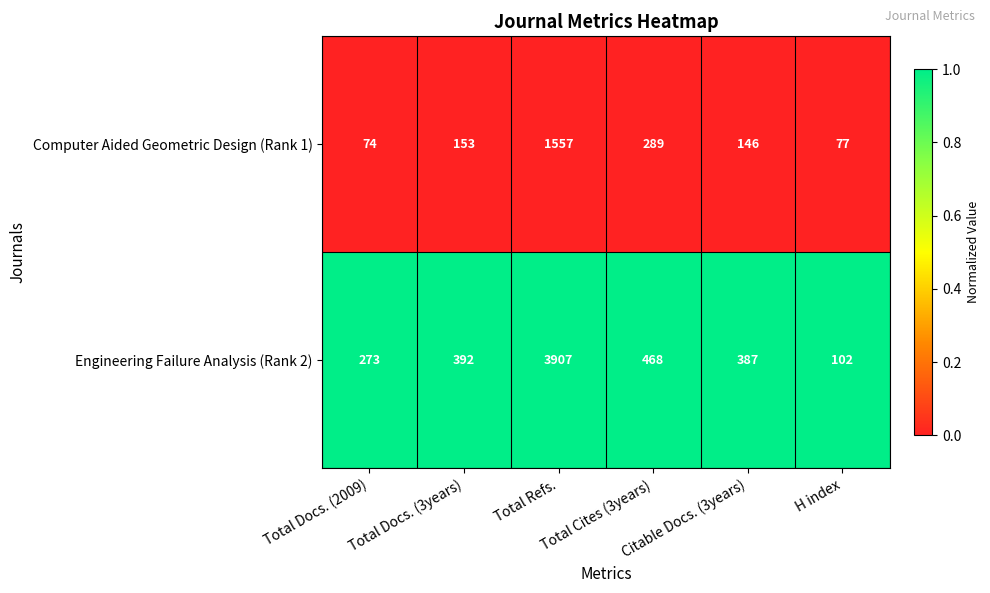

Which series has the largest range (max minus min)?

Engineering Failure Analysis (Rank 2)